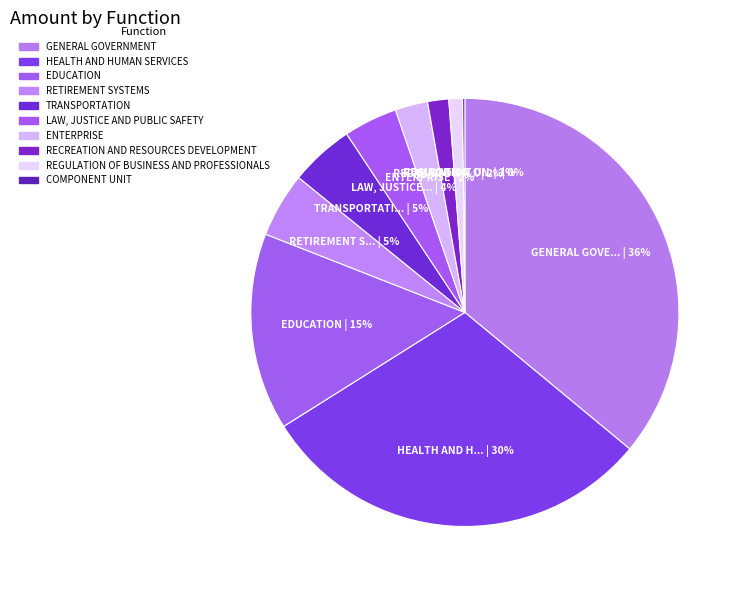

Count the number of slices in the pie.

10